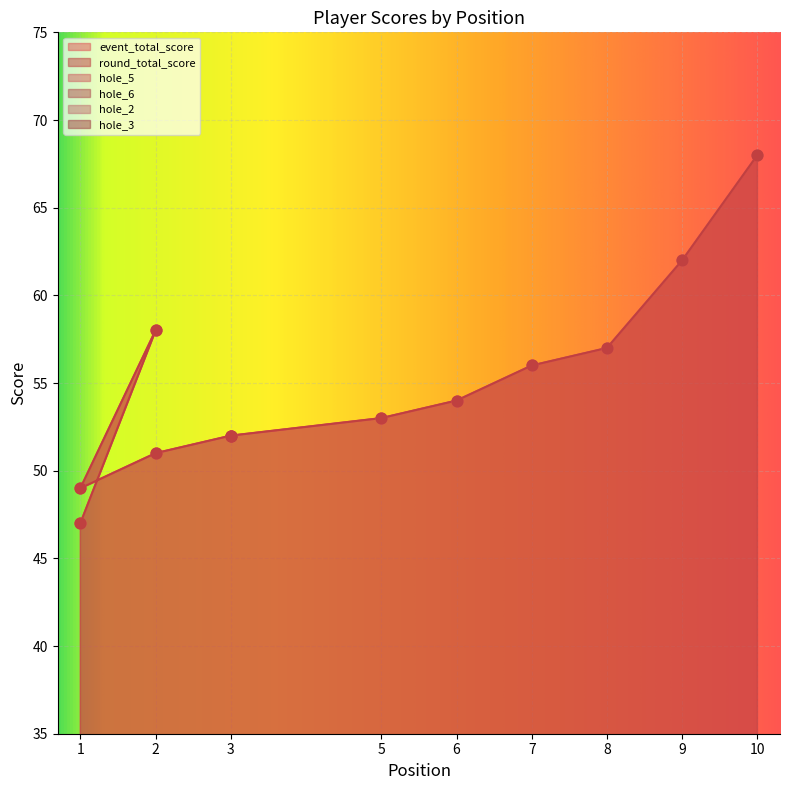

Which series reaches the minimum Y coordinate?

hole_5